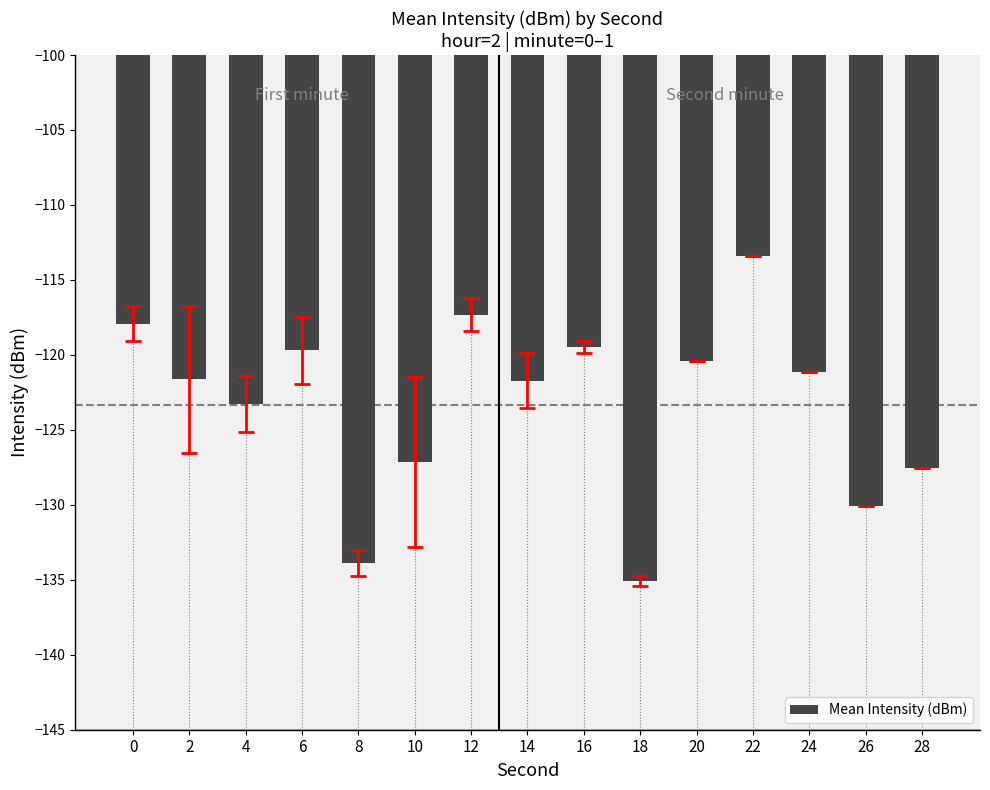

What is the maximum value shown in the chart?

-113.4